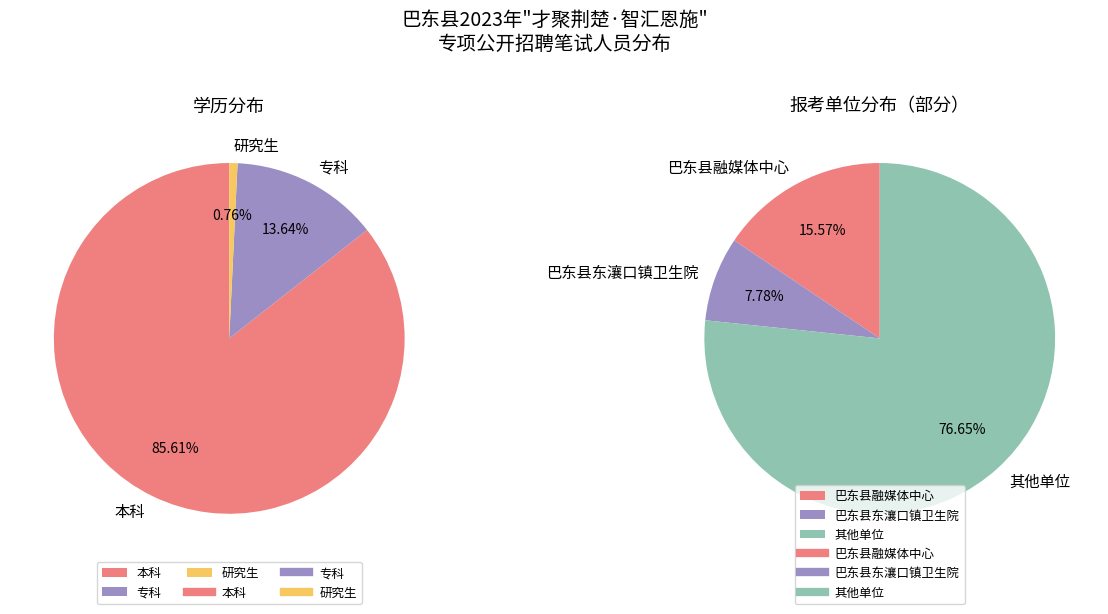

Is it true that 专科 is 5% of the pie?

False